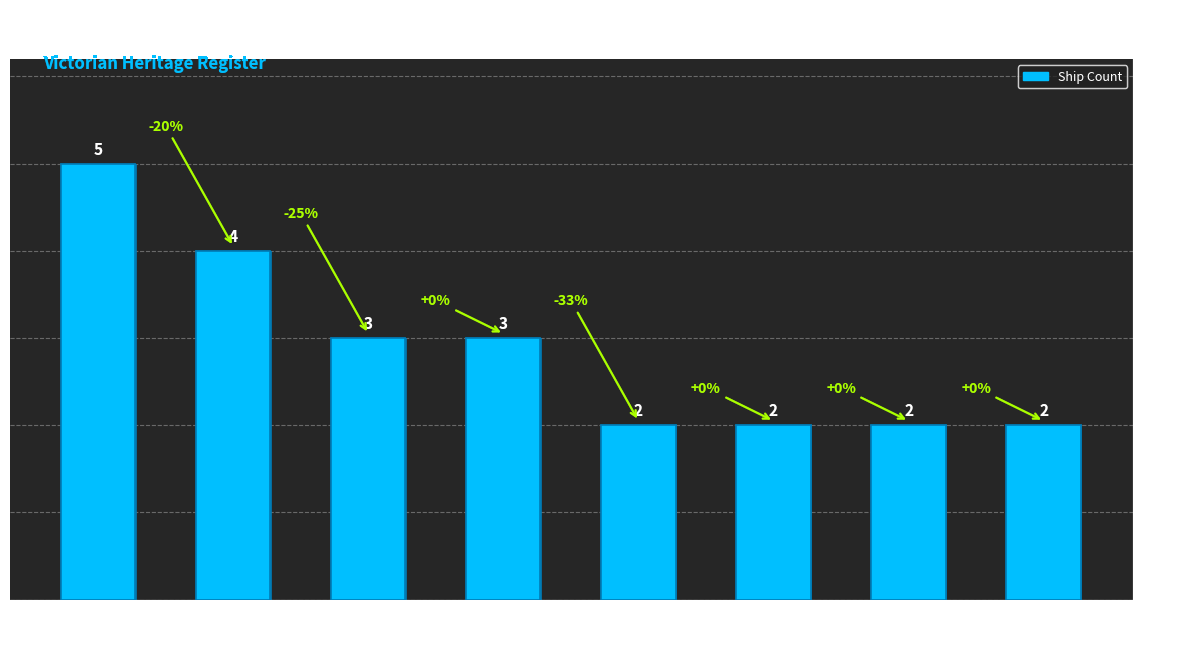

Are the bars grouped side by side (vs. stacked)?

No